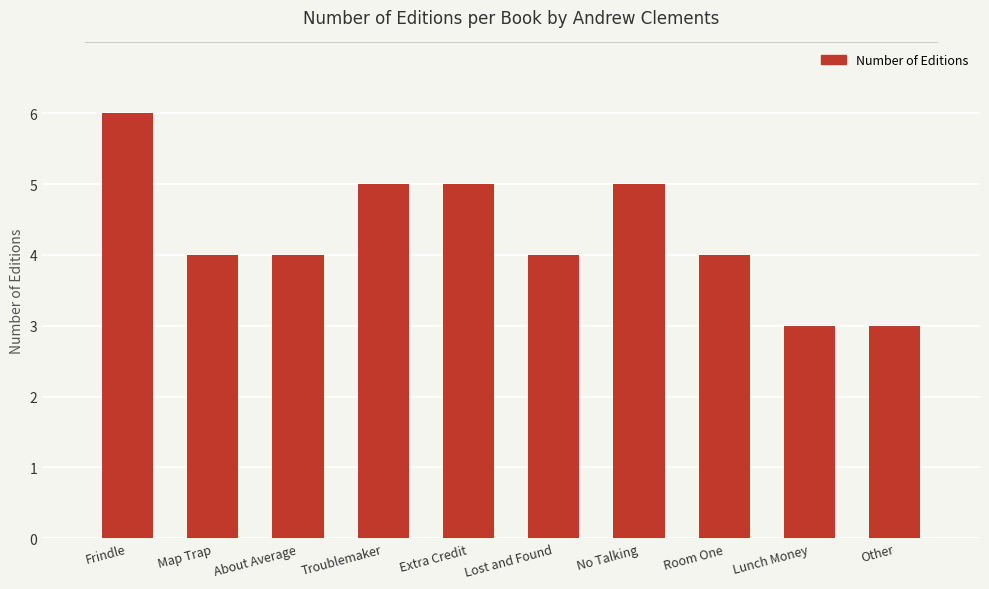

The chart shows a value of 2 at Map Trap. True or false?

False